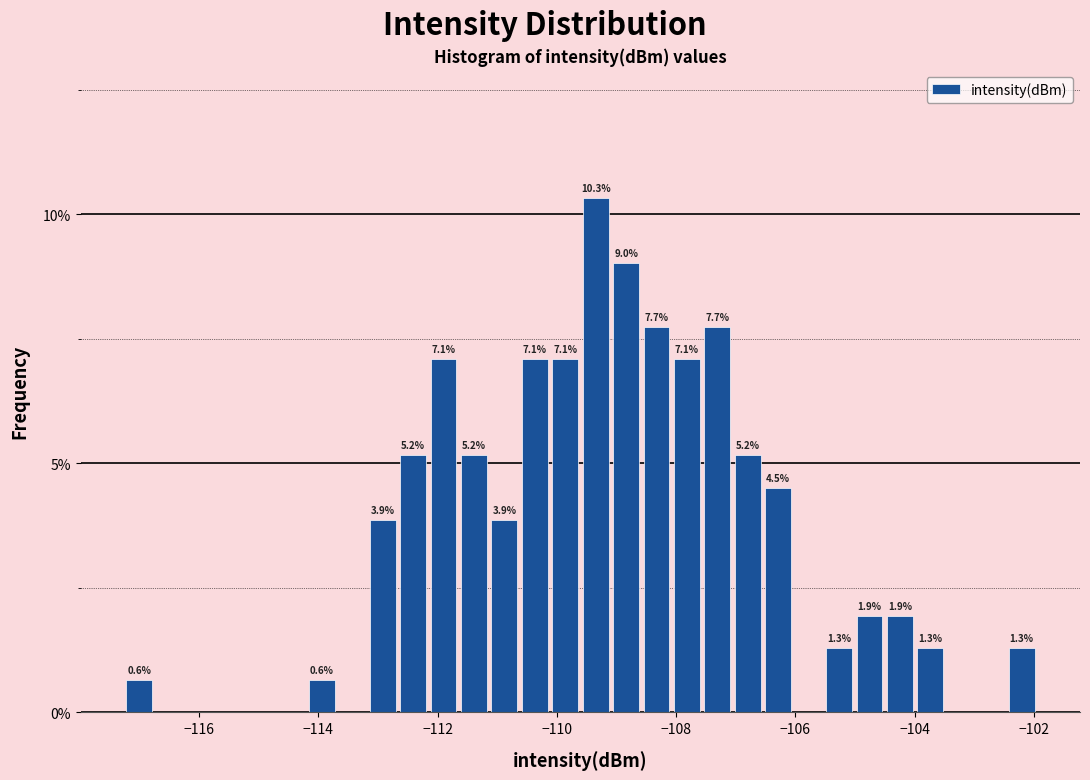

Read against the x-axis, roughly where is the centre of the tallest bar?

-109.4